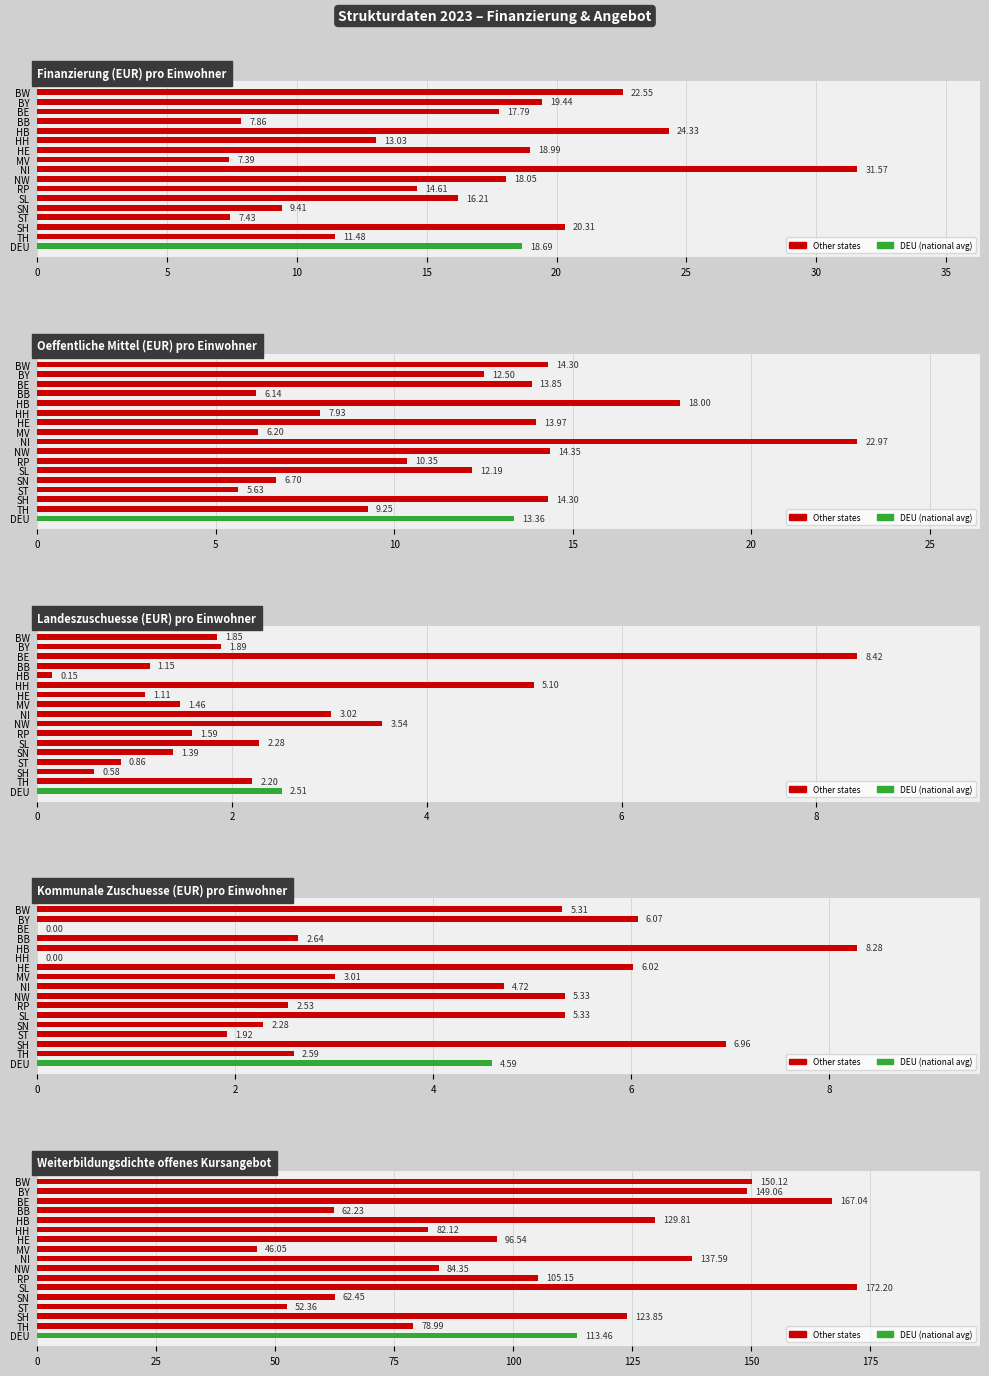

The value of Finanzierung (EUR) pro Einwohner at NW is 24.4. True or false?

False